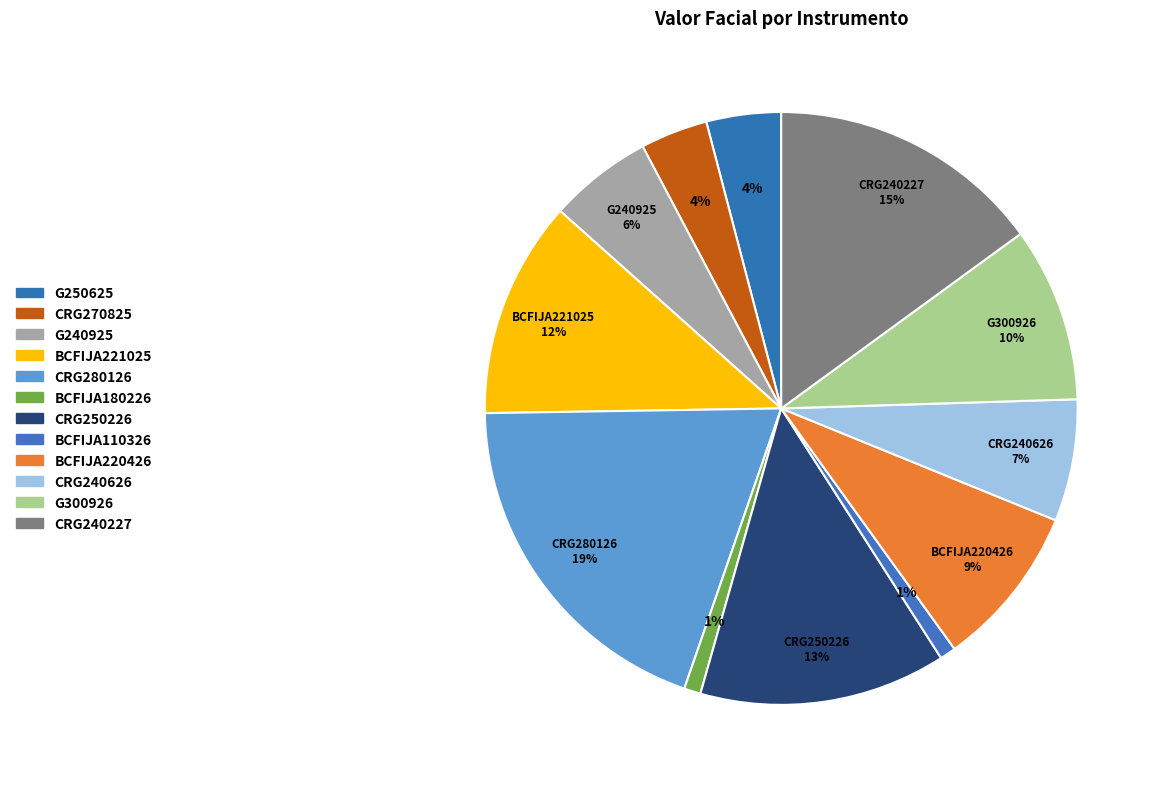

What percentage is the CRG240626 slice, to the nearest percent?

7%